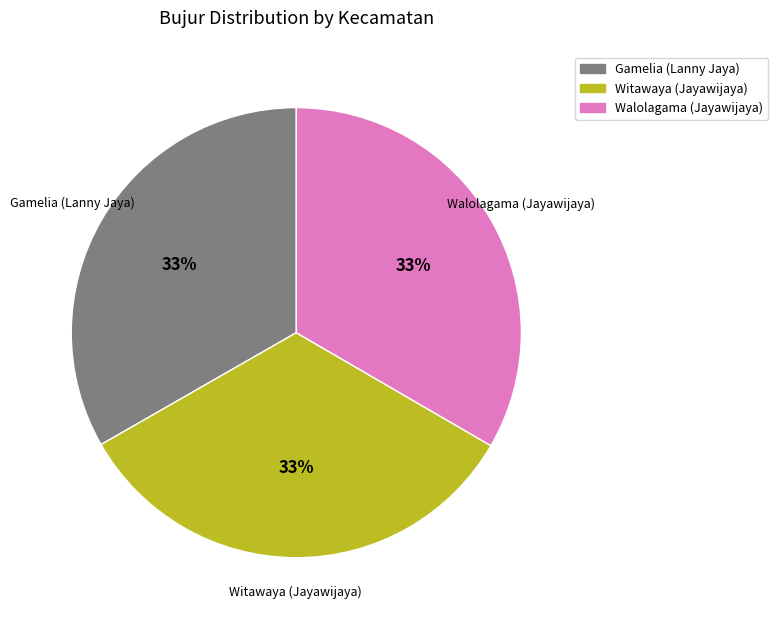

Is the sum of Gamelia (Lanny Jaya) and Walolagama (Jayawijaya) greater than half?

Yes